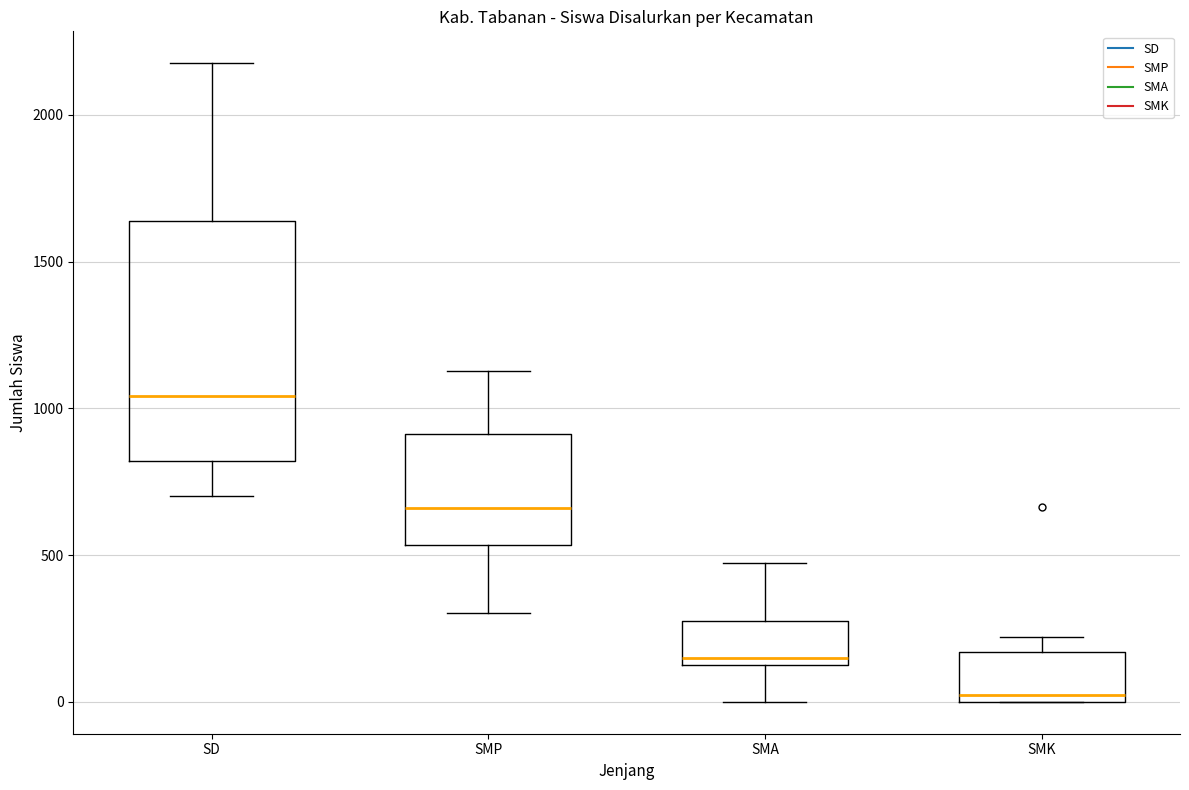

Reading left to right, transcribe this box plot: for each box, give where its median line is, the range the box spans, and where its two whiskers end, as read against the y-axis. The values are not printed on the chart, so give them approximately, as read against the axis.

SD: median 1050, box 800 to 1650, whiskers 700 to 2200
SMP: median 650, box 550 to 900, whiskers 300 to 1150
SMA: median 150, box 100 to 300, whiskers 0 to 450
SMK: median 0 (just above the box's lower edge), box 0 to 150, whiskers 0 to 200